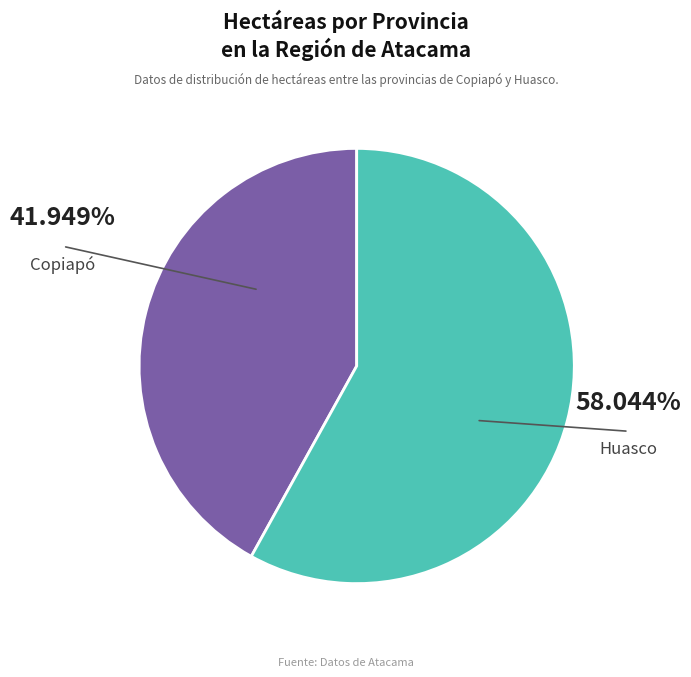

Is there a majority slice in this chart?

Yes